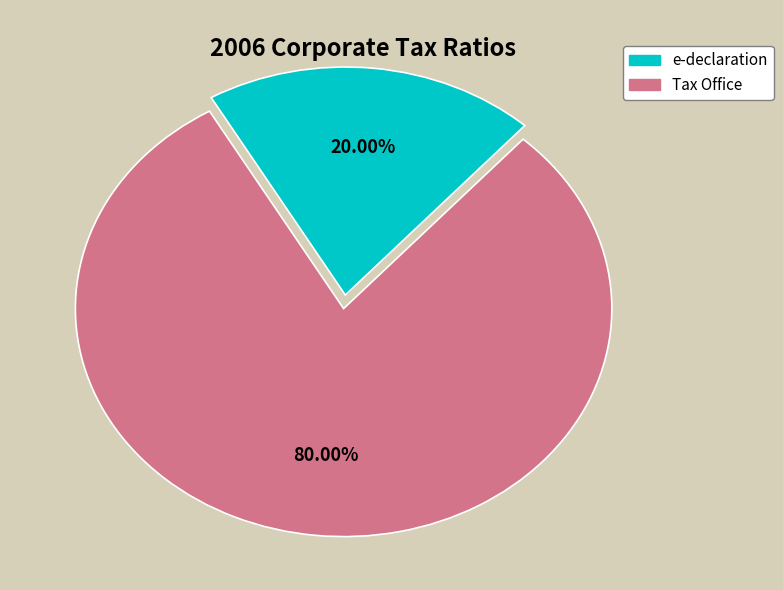

Is there a majority slice in this chart?

Yes